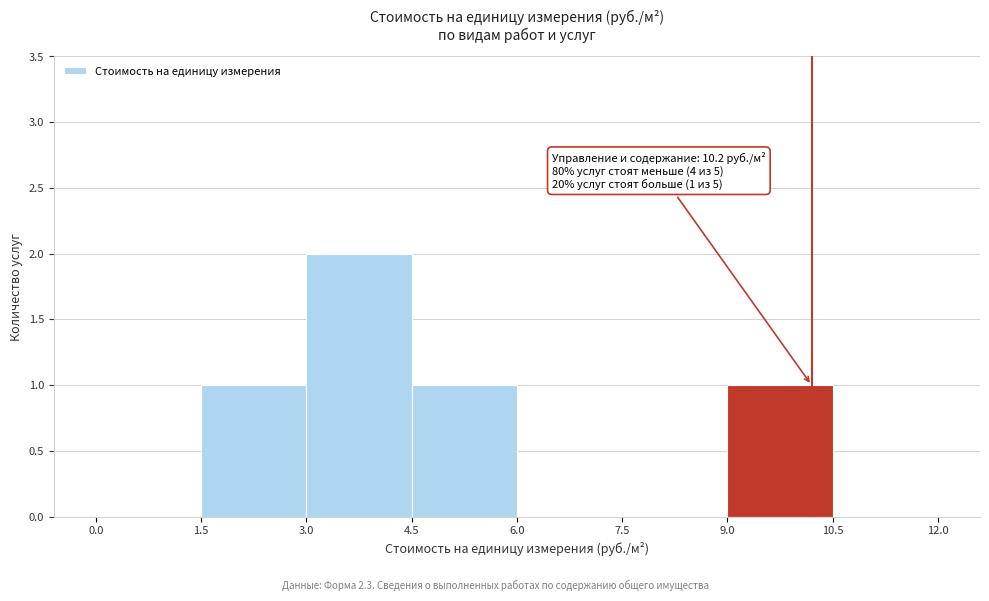

Which range on the x-axis has the tallest bar?

3.0 to 4.5